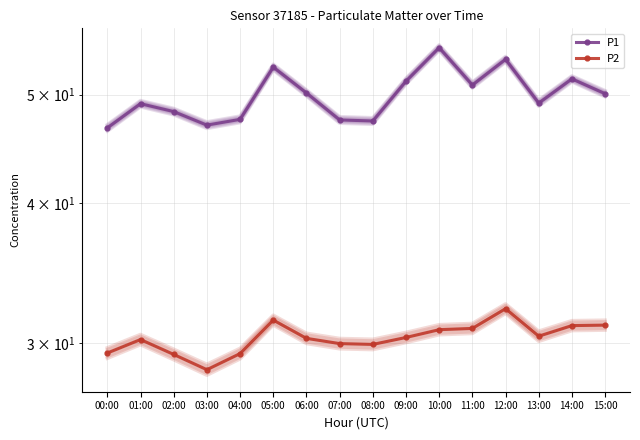

Is the value of P1 at 10:00 greater than the value of P2 at 08:00?

Yes